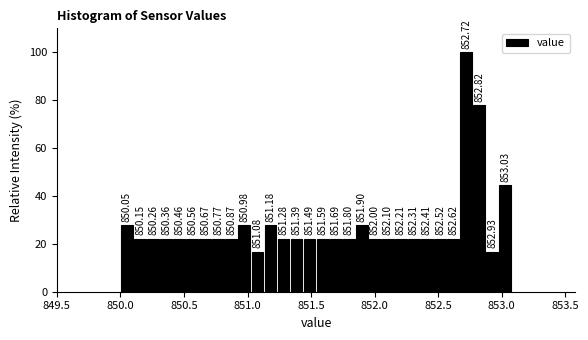

Read against the x-axis, roughly where is the centre of the tallest bar?

852.70